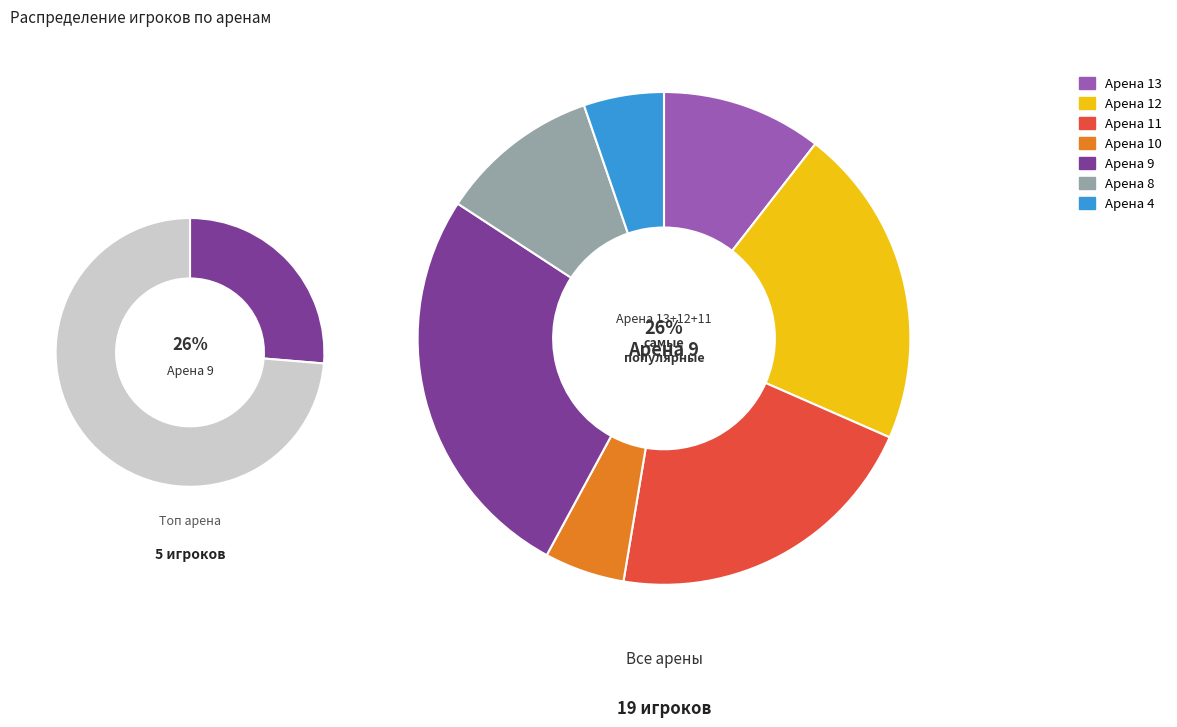

Count the number of slices in the pie.

7